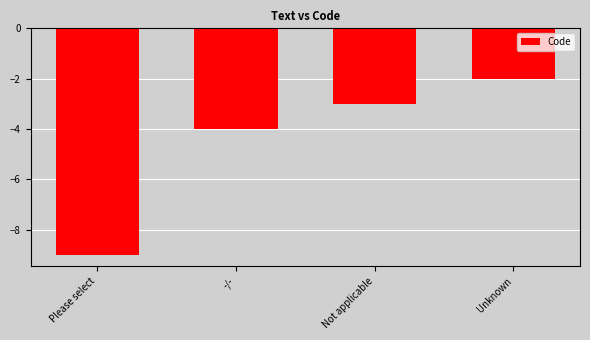

Does the chart contain stacked bars?

No